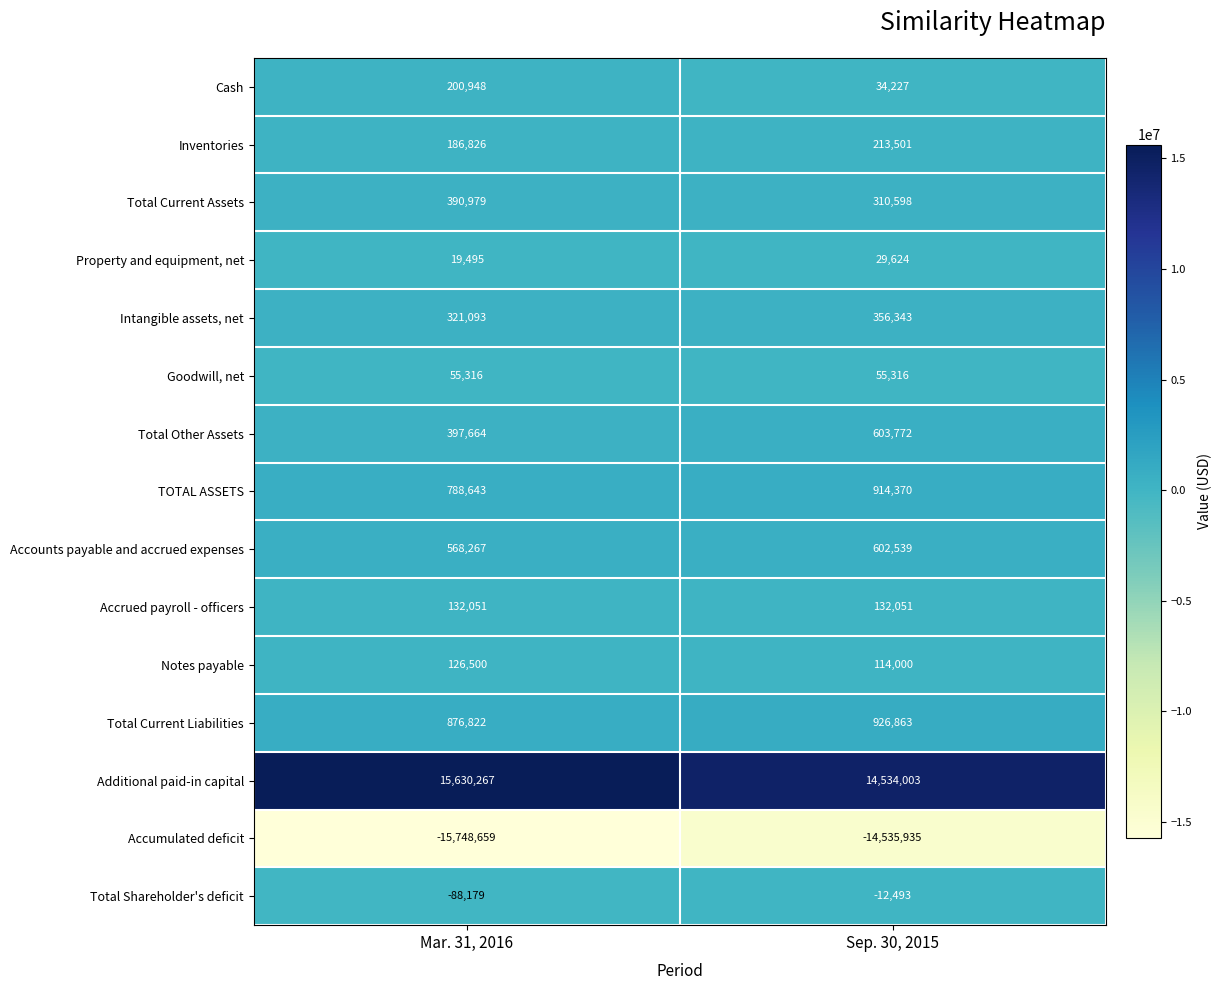

At Sep. 30, 2015, list the series in order from smallest to largest.

Accumulated deficit, Total Shareholder's deficit, Property and equipment, net, Cash, Goodwill, net, Notes payable, Accrued payroll - officers, Inventories, Total Current Assets, Intangible assets, net, Accounts payable and accrued expenses, Total Other Assets, TOTAL ASSETS, Total Current Liabilities, Additional paid-in capital